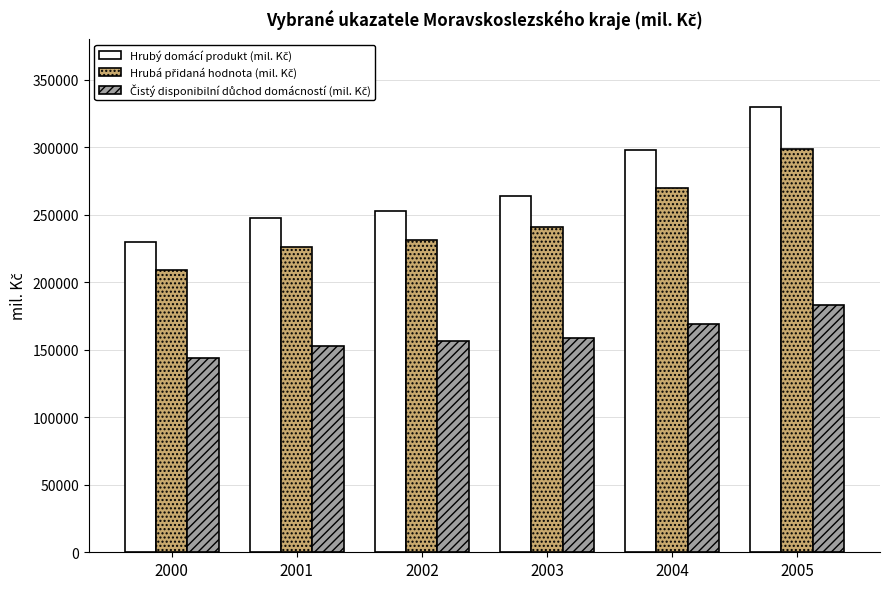

What is the spread (max minus min) of values at 2000?

85859